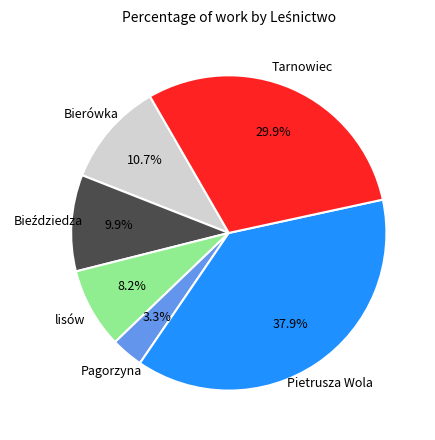

Does any single category account for the majority?

No